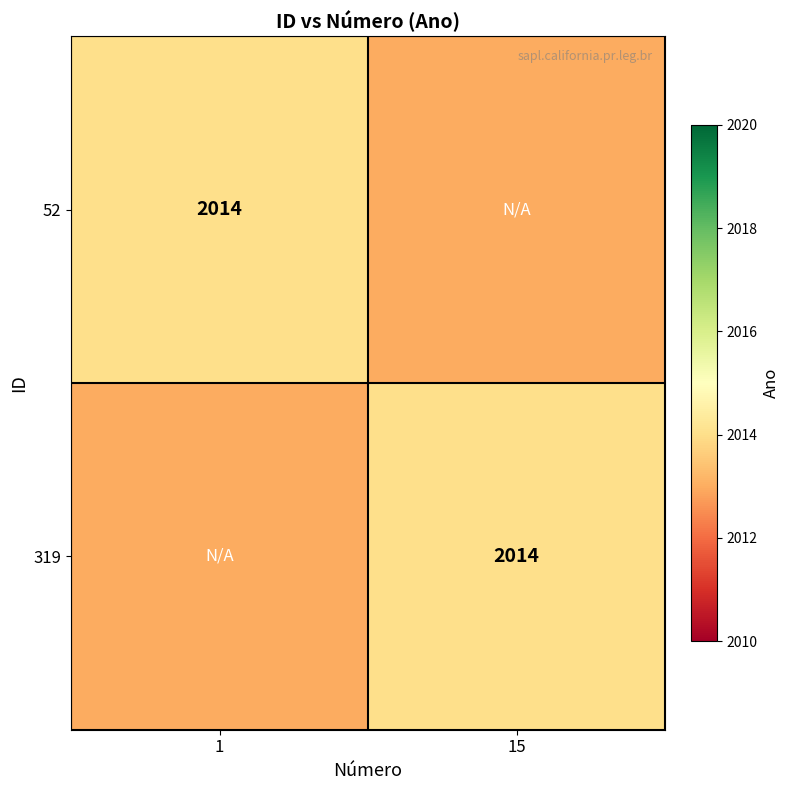

Is it true that 319 equals 2014 at 15?

True